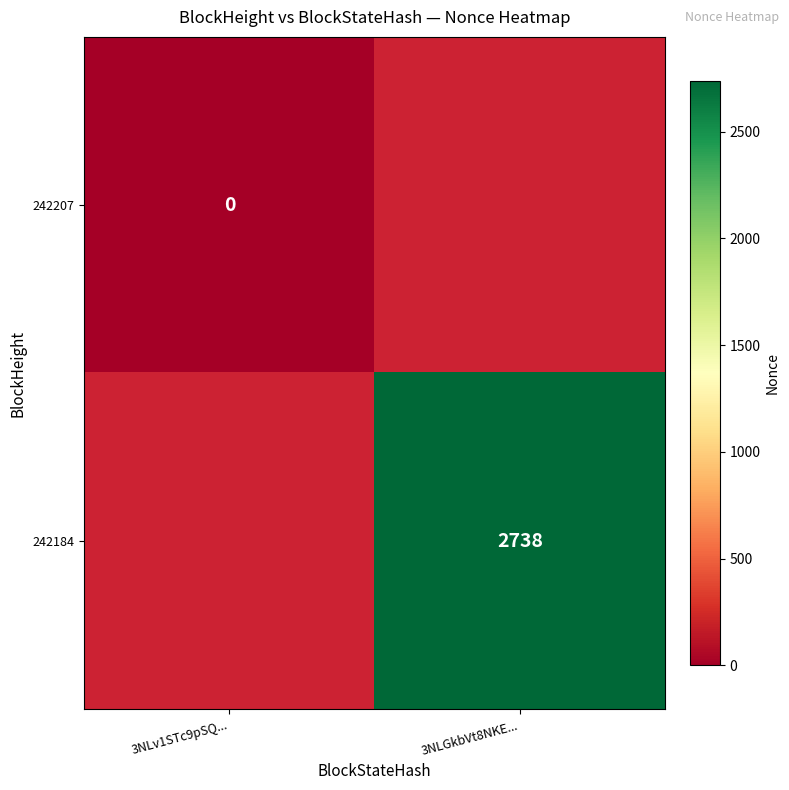

Is it true that 242184 equals 2738 at 3NLGkbVt8NKE...?

True